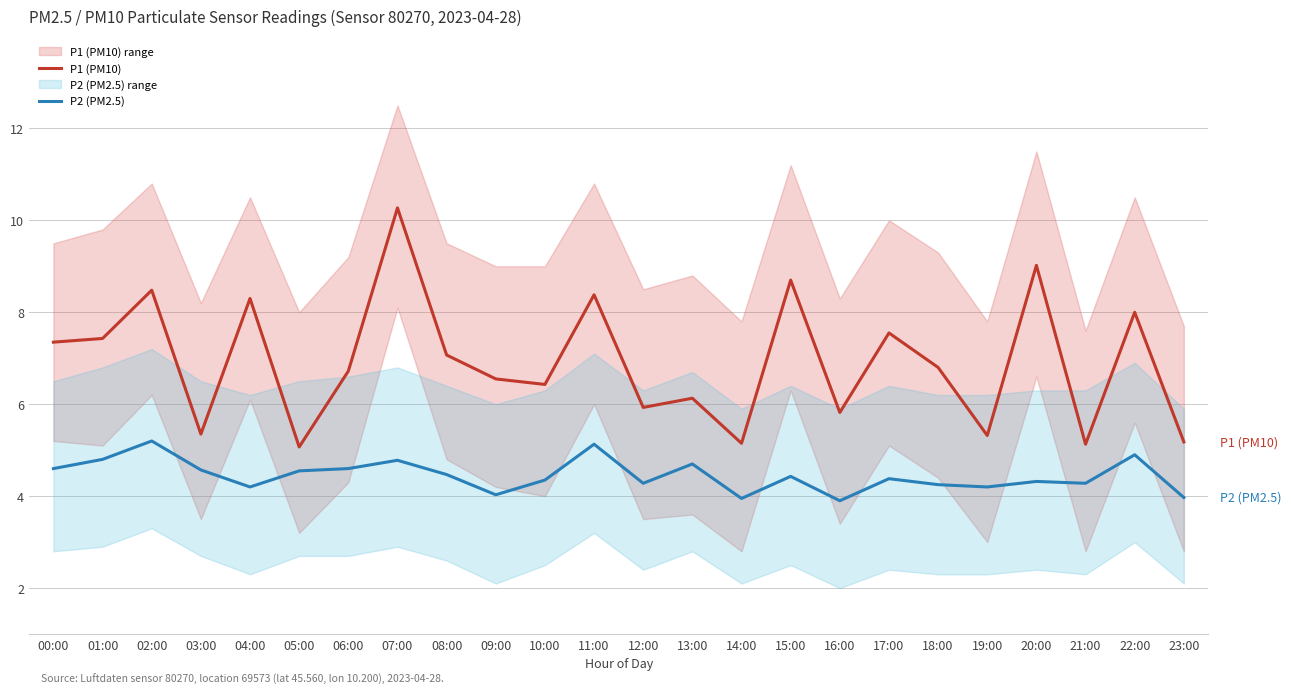

At which category does P1 (PM10) reach its first local valley?

03:00